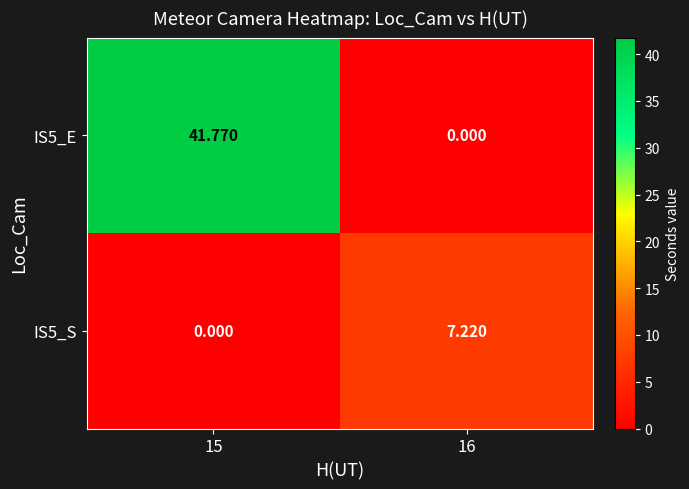

Is the value of IS5_E at 15 greater than the value of IS5_S at 16?

Yes